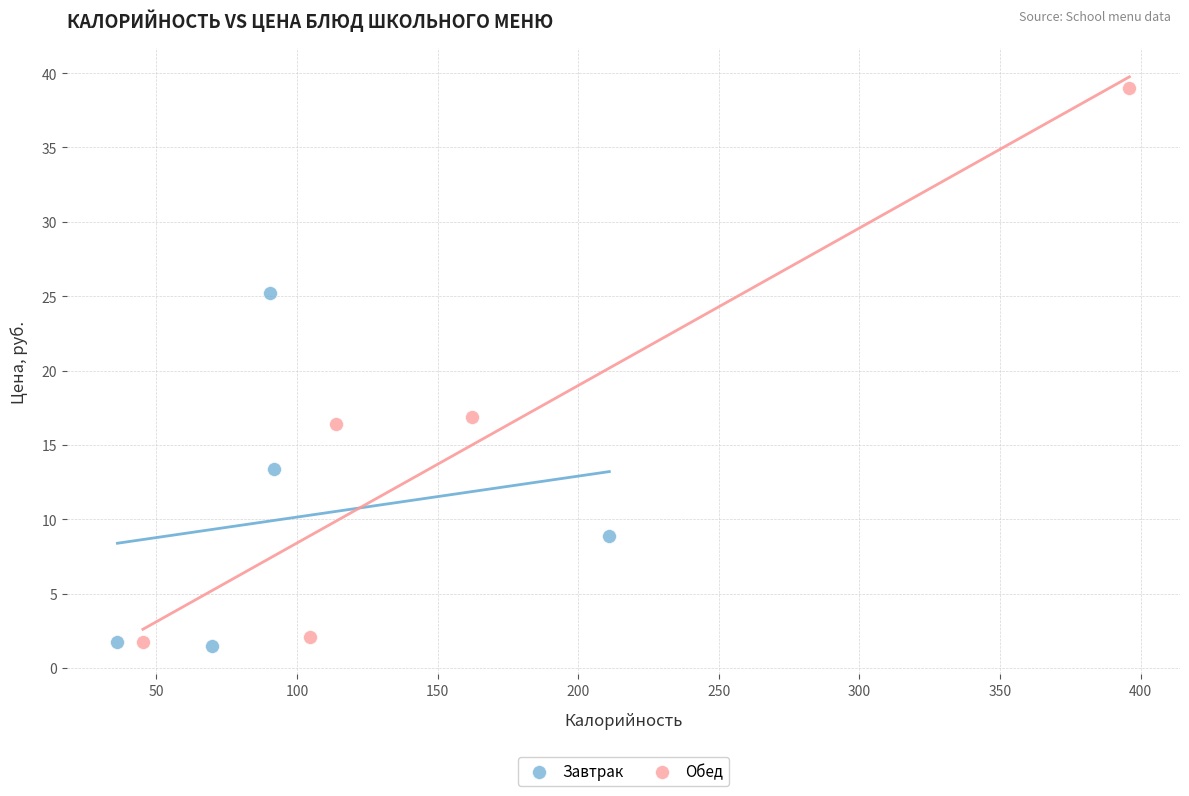

Which series reaches the maximum Y coordinate?

Обед